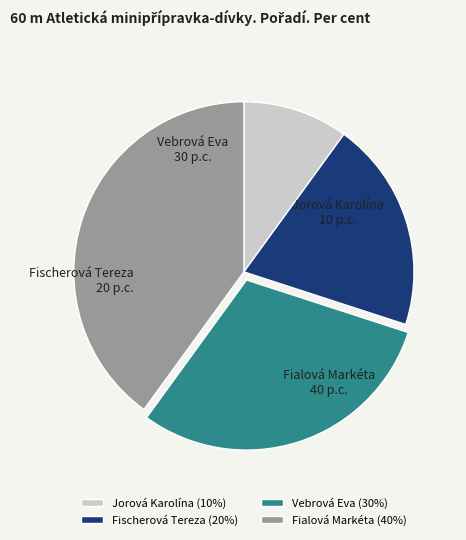

The Vebrová Eva slice represents 36% of the pie. True or false?

False